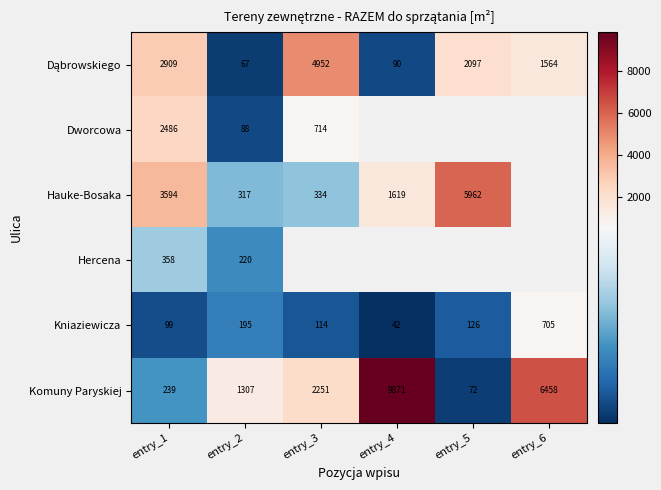

Is it true that Hauke-Bosaka equals 317 at entry_2?

True